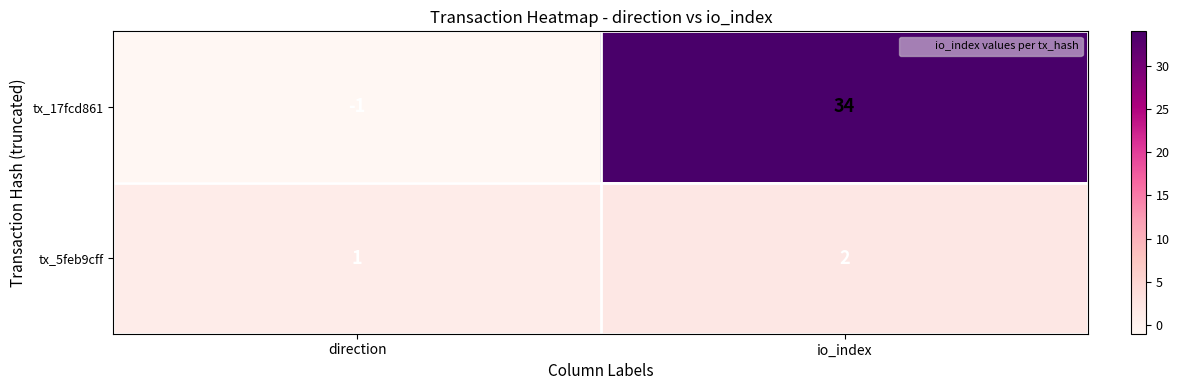

Which label corresponds to the largest value in the chart?

io_index